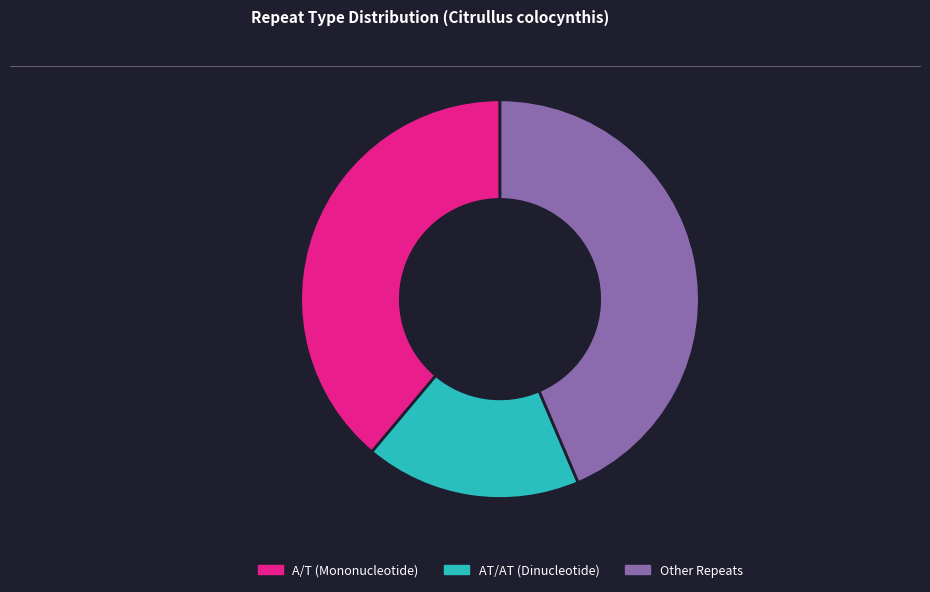

The Other Repeats slice represents 33% of the pie. True or false?

False